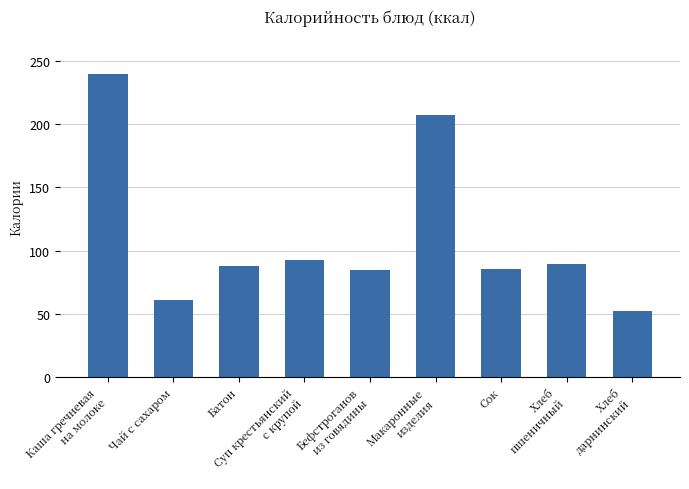

Approximately how many times larger is the value at Суп крестьянский
с крупой compared to Батон?

1.1